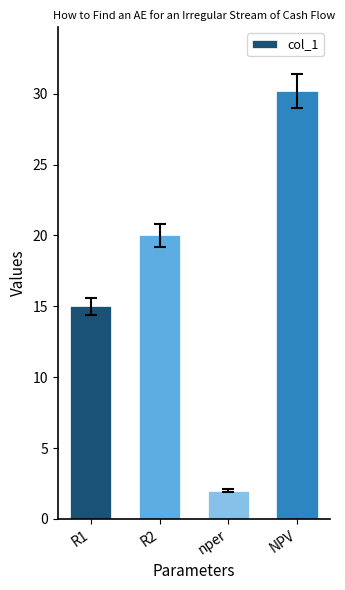

The value at NPV is 44.5. True or false?

False